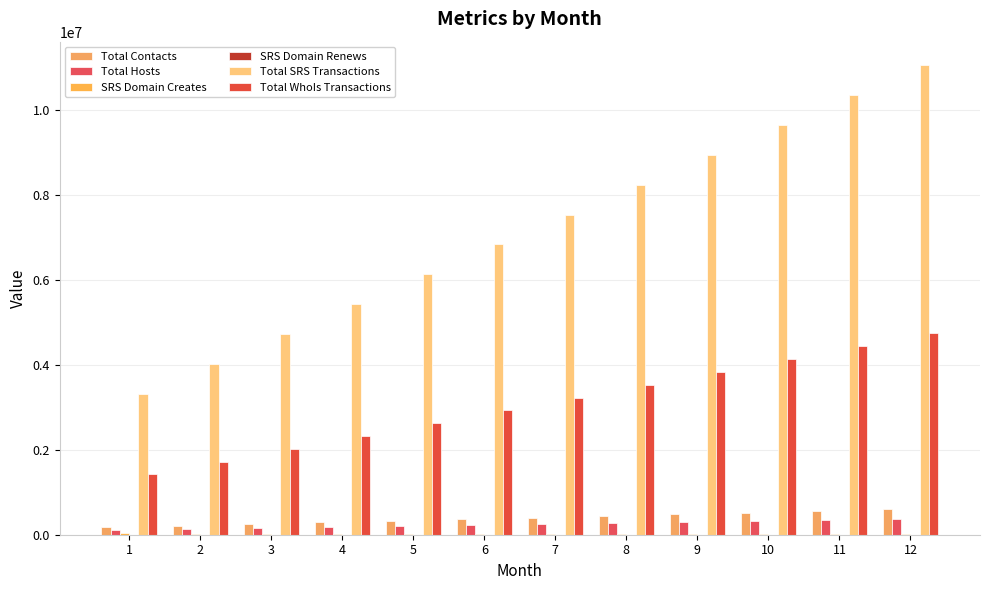

How many data points does each series have?

12